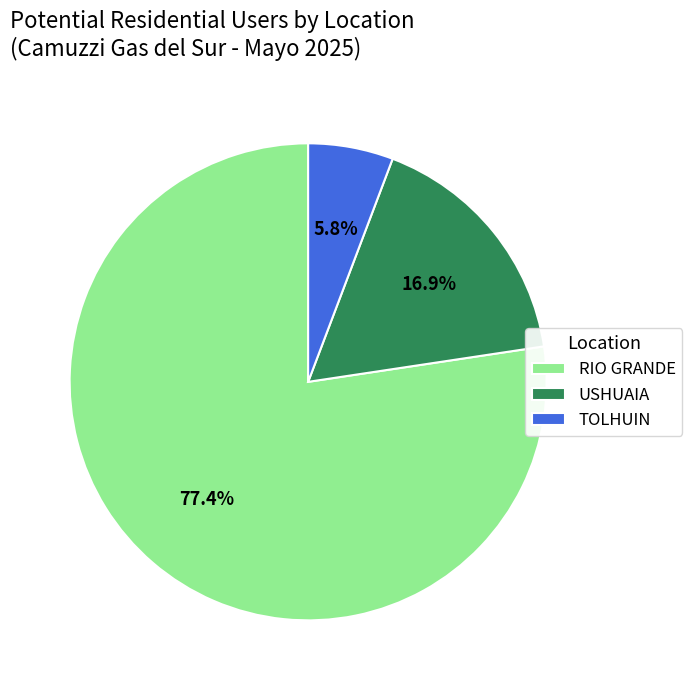

What portion of the pie excludes USHUAIA?

83.1%